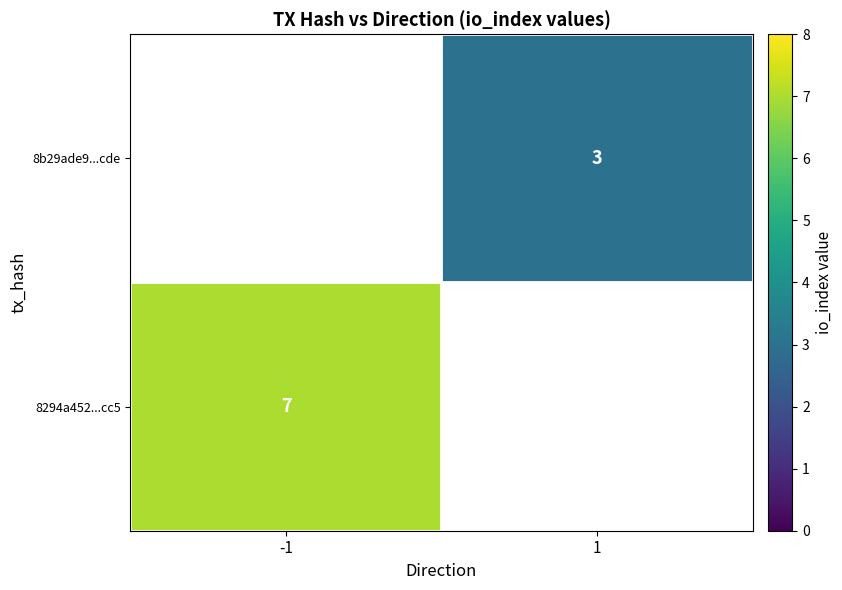

What is the minimum value shown in the chart?

3.0